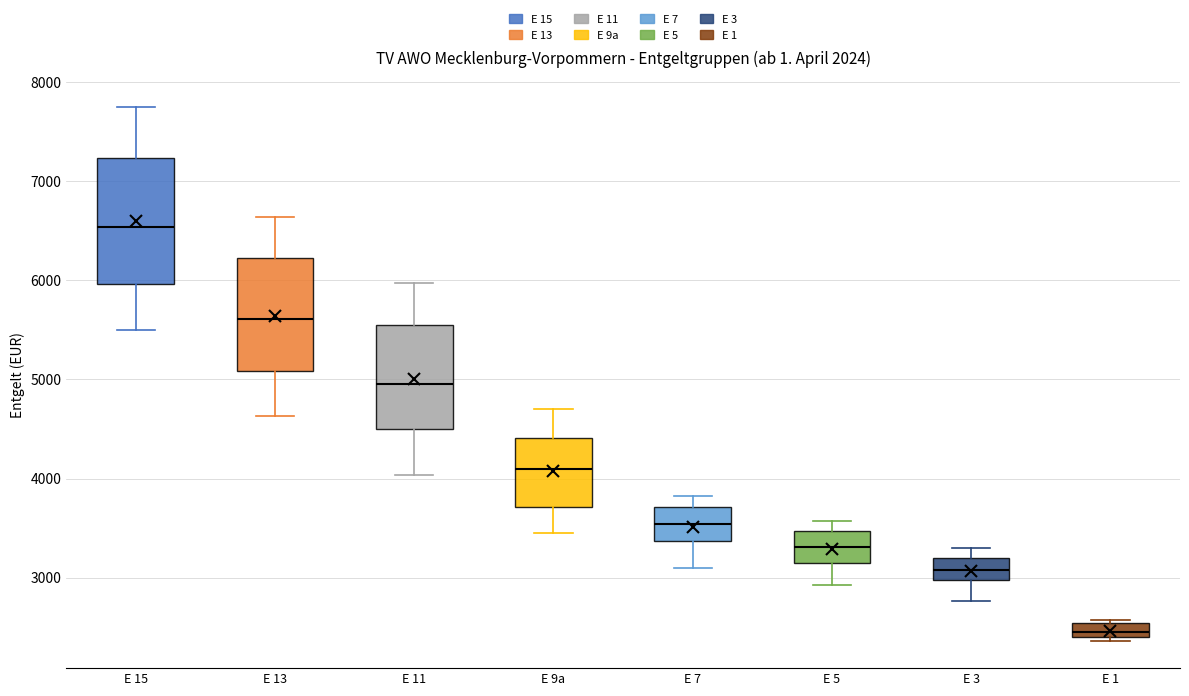

Where does the median line of the box for E 15 sit on the y-axis? The values are not printed on the chart, so give them approximately, as read against the axis.

6500